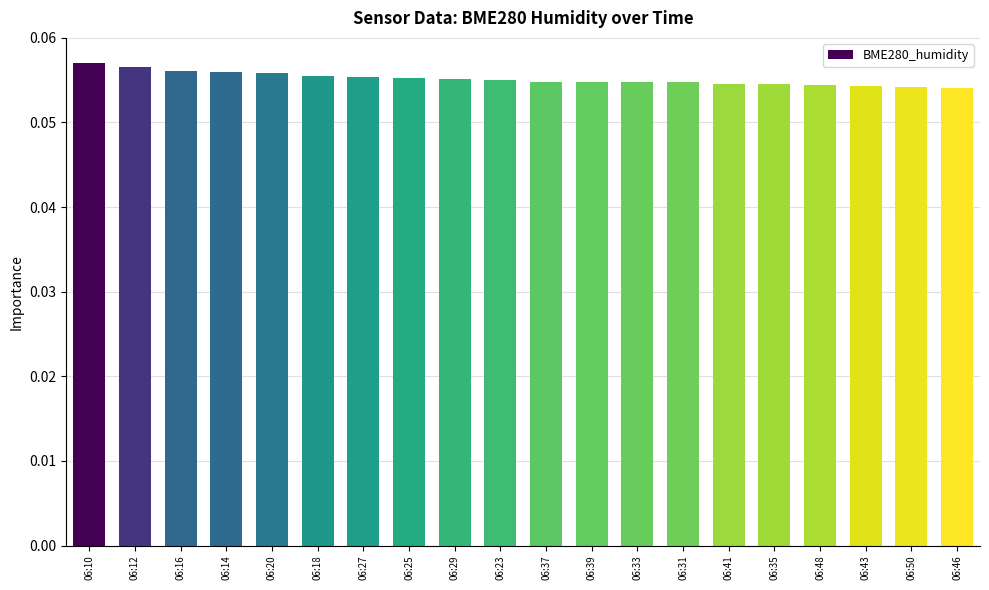

Does the chart contain stacked bars?

No